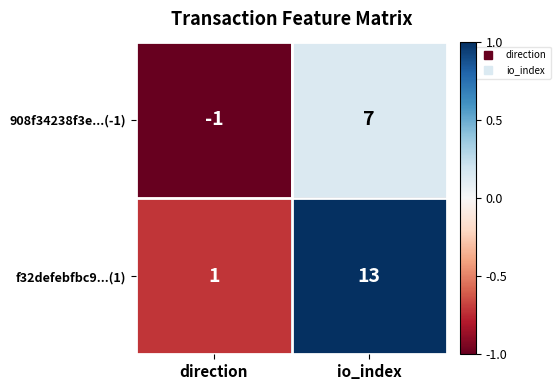

How many series are shown in this chart?

2